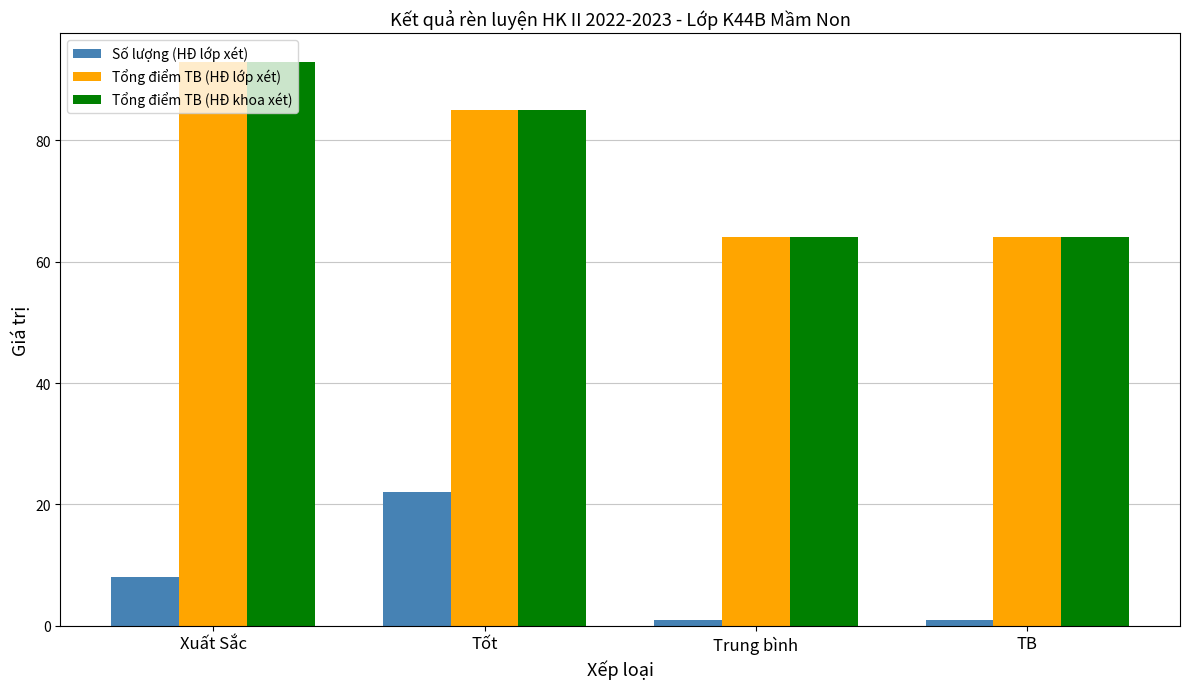

At how many categories does at least one series exceed 22?

4